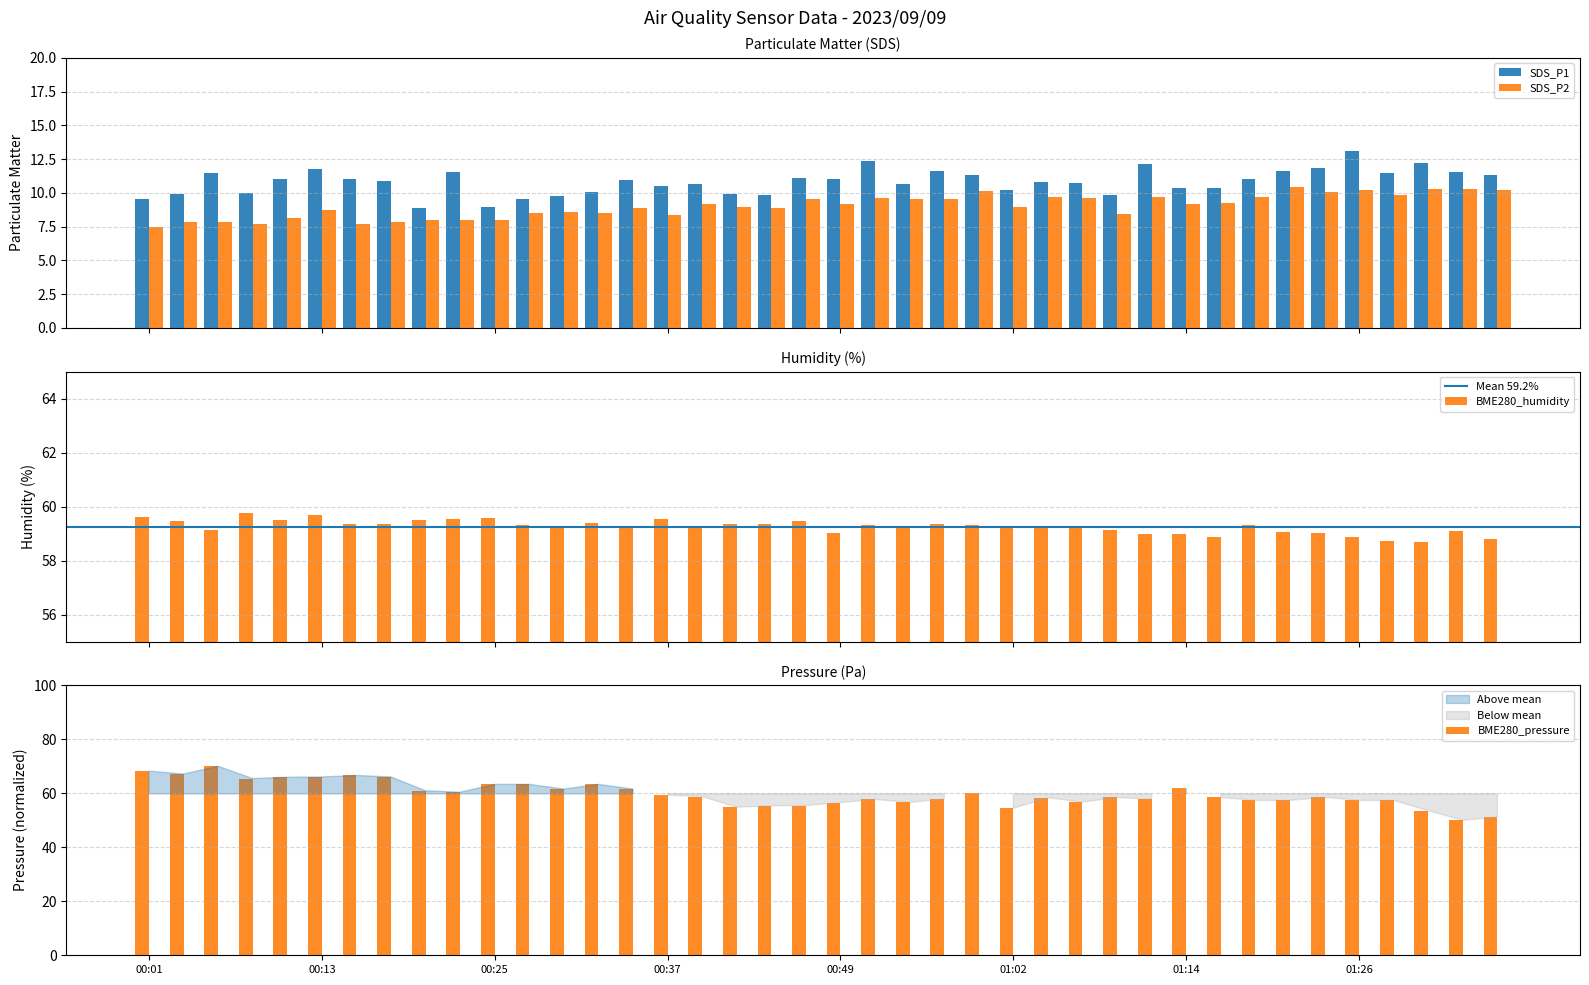

What is the difference between the maximum and minimum values in the SDS_P2 series?

2.9